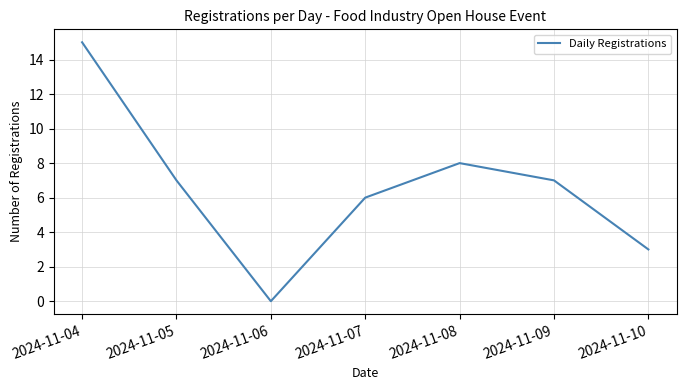

Where is the first local maximum?

2024-11-08